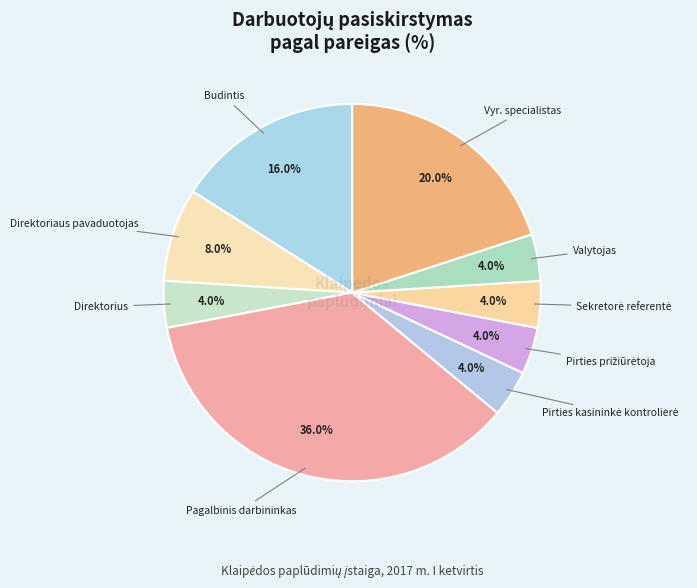

To the nearest percent, what is the difference between the largest and smallest slice percentages?

32%